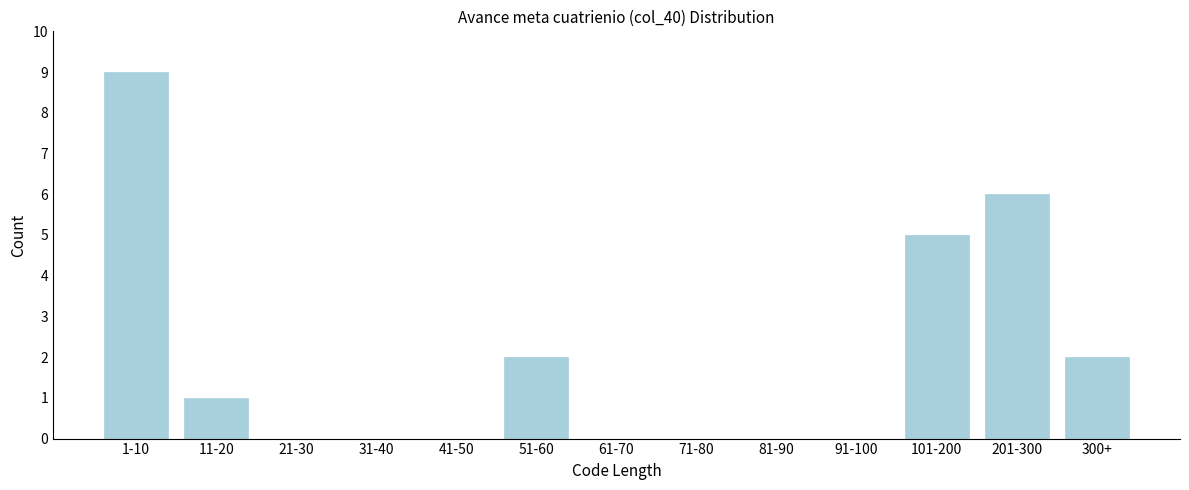

Reading right to left, transcribe all the data shown in this chart.

300+=2	201-300=6	101-200=5	91-100=0	81-90=0	71-80=0	61-70=0	51-60=2	41-50=0	31-40=0	21-30=0	11-20=1	1-10=9